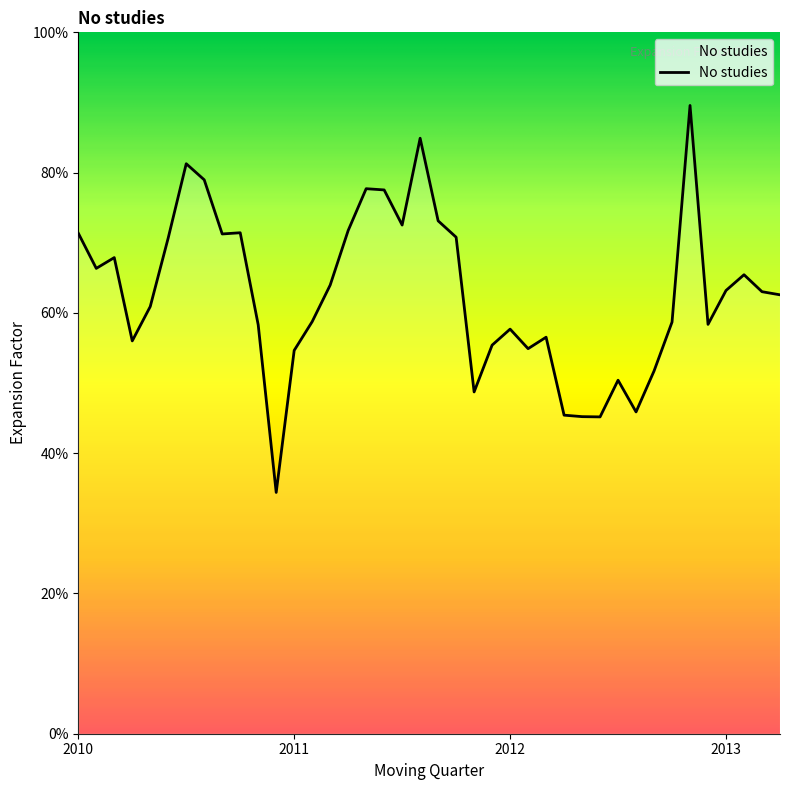

How many interior local valleys (lower than both neighbors) does the data have?

10